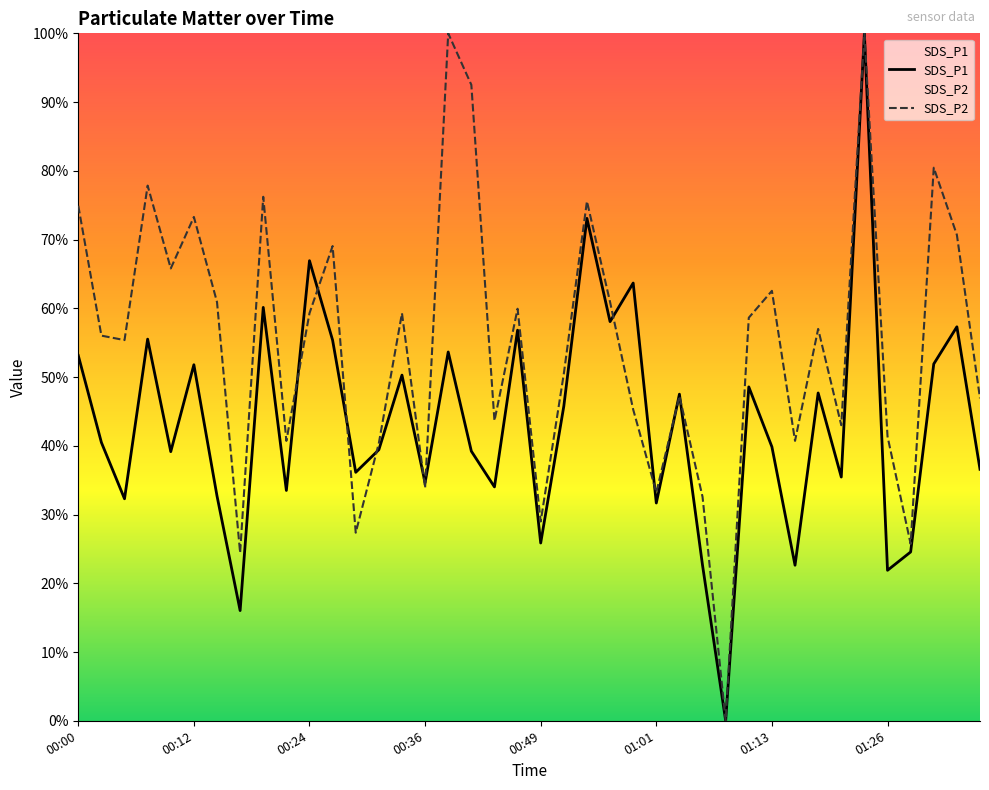

True or false: SDS_P2 and SDS_P1 cross at least once.

True